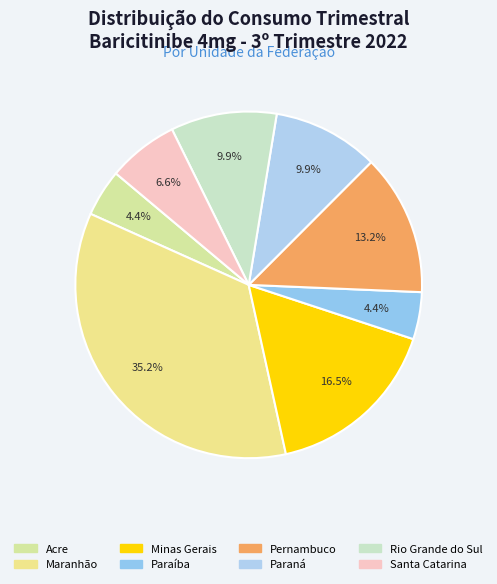

Is Paraíba the majority of the pie?

No